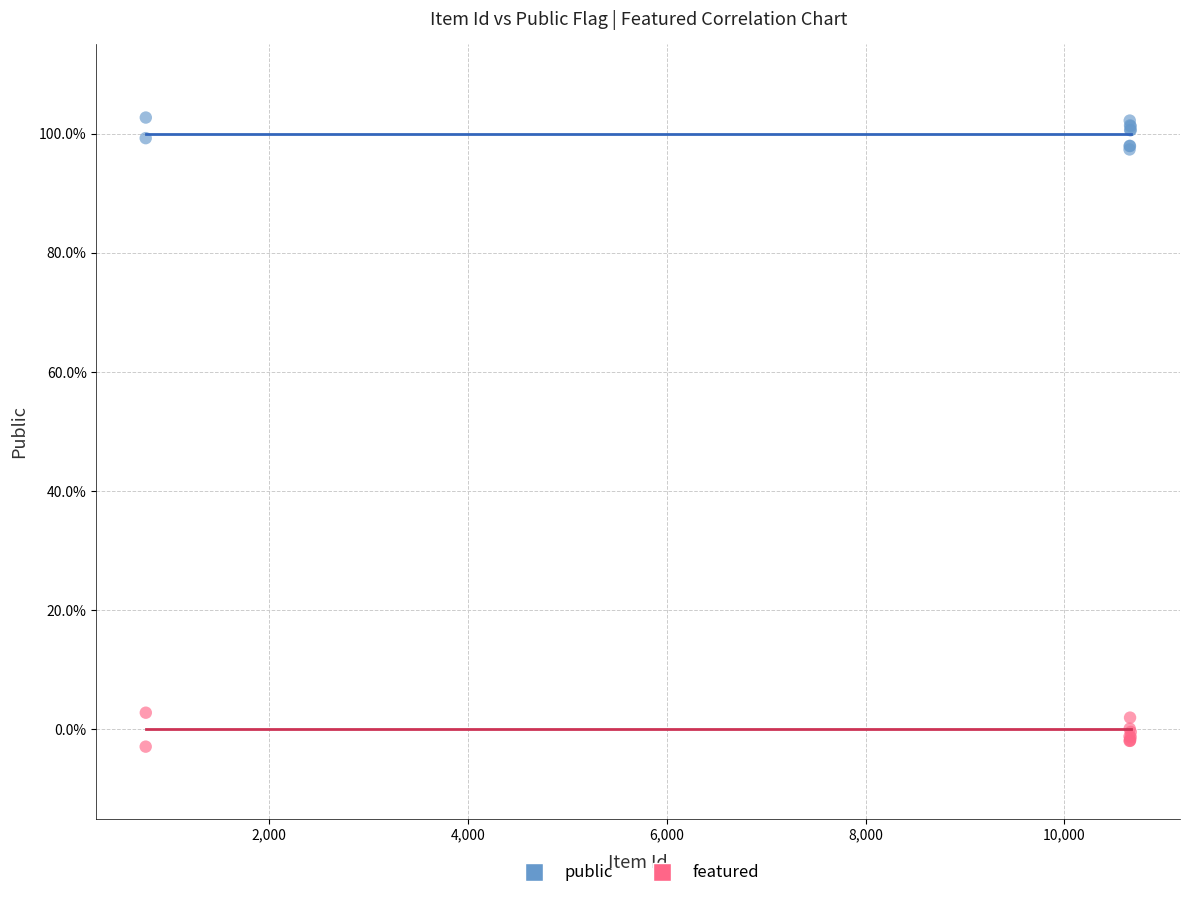

Which series contains the lowest Y value?

featured